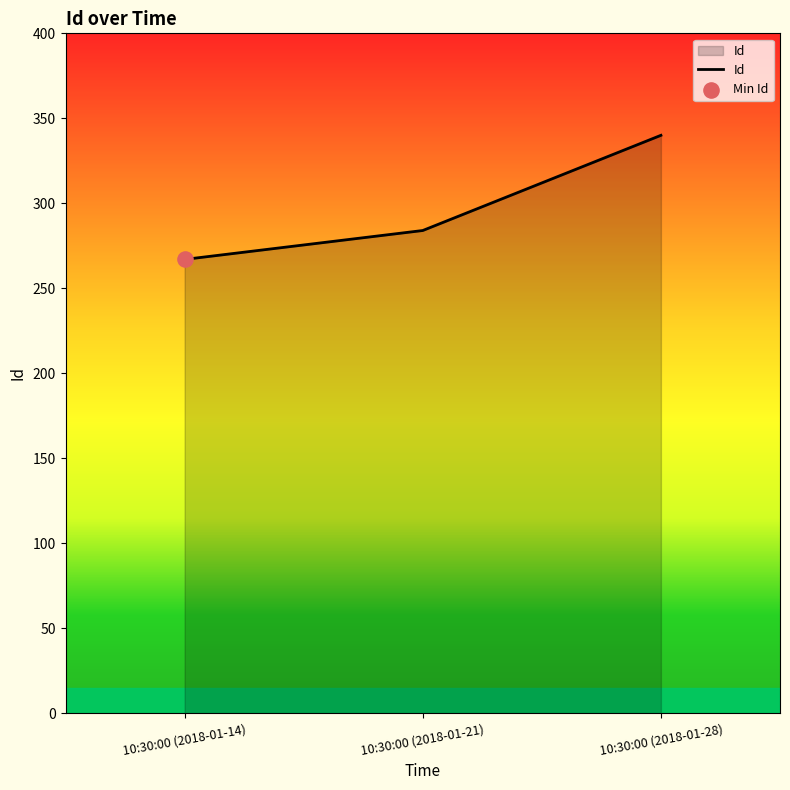

Between 10:30:00 (2018-01-14) and 10:30:00 (2018-01-28), which is larger?

10:30:00 (2018-01-28)